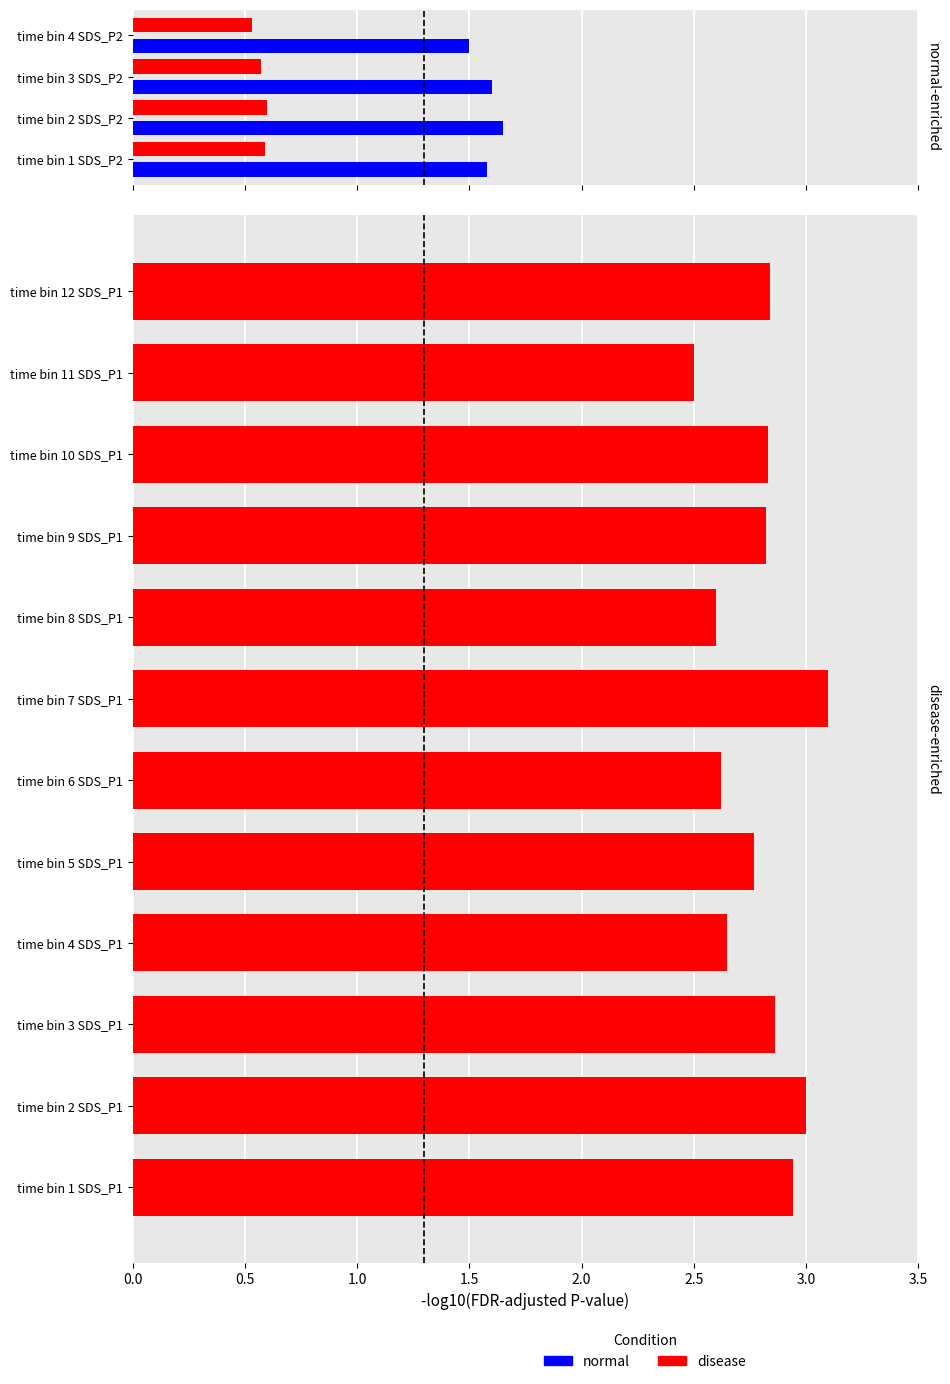

The value at time bin 6 SDS_P1 is 4.3. True or false?

False